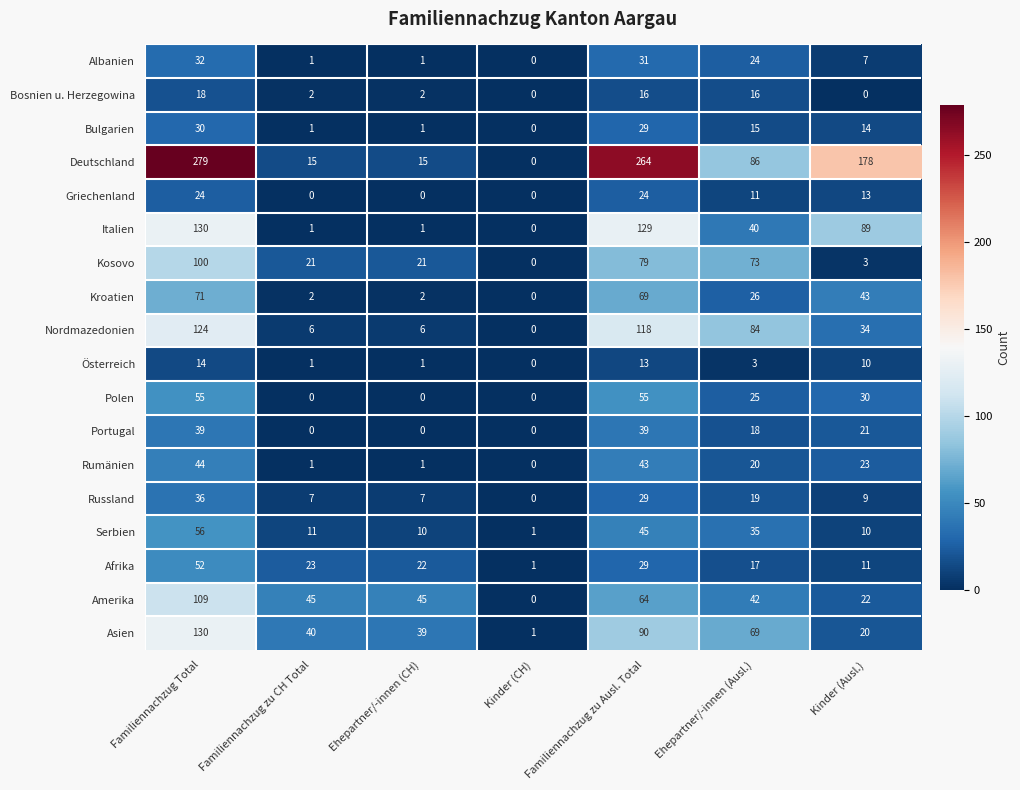

What is the average value of the Bosnien u. Herzegowina series?

8